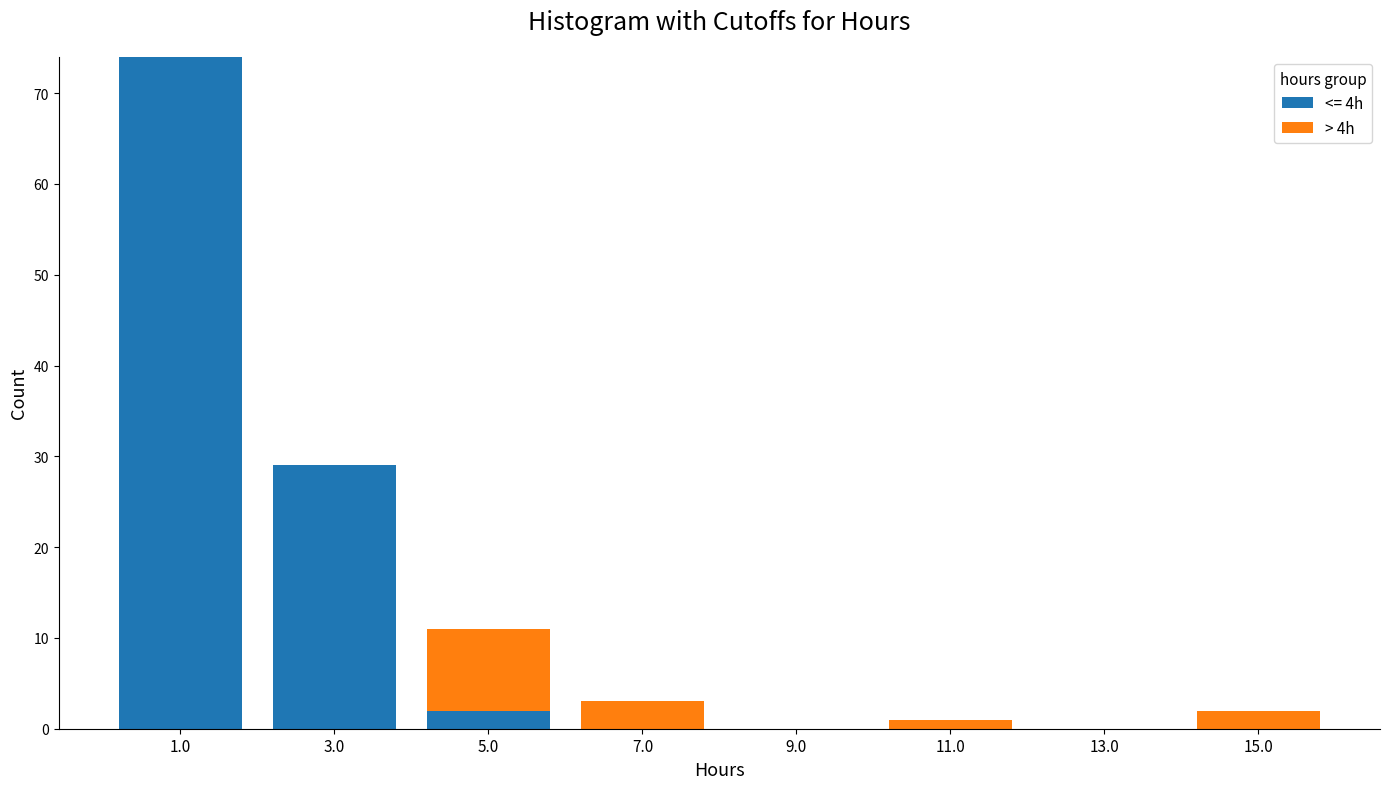

What is the total height of the stacked bar covering 2 to 4 on the x-axis? The values are not printed on the chart, so give them approximately, as read against the axis.

29